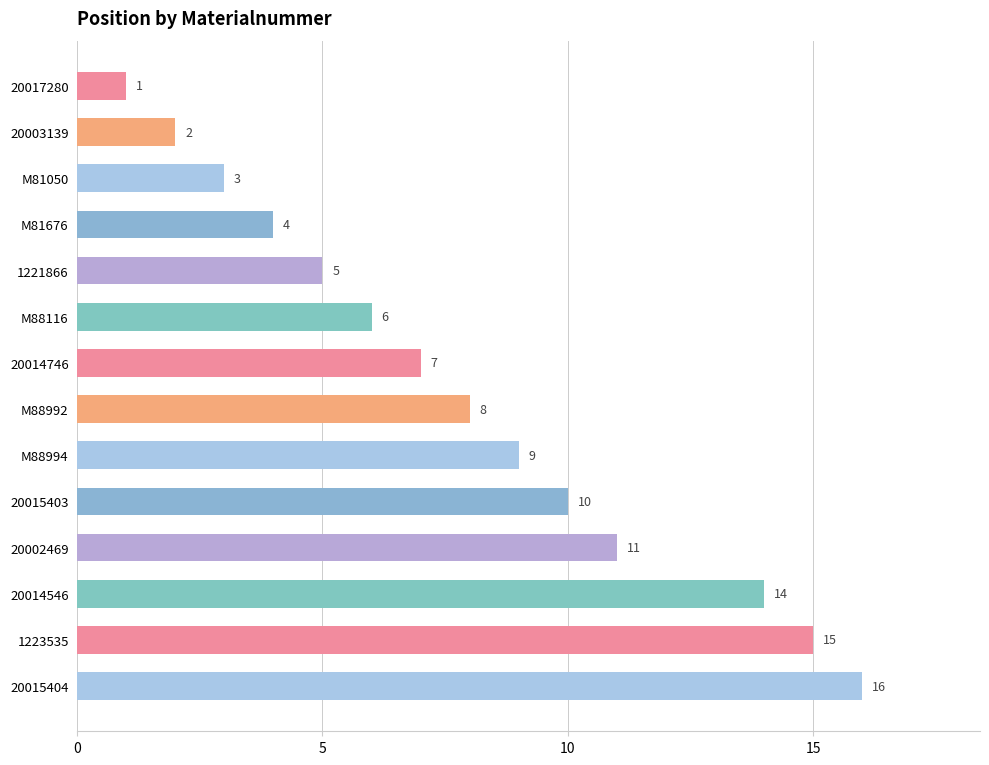

What is the sum of all values?

111